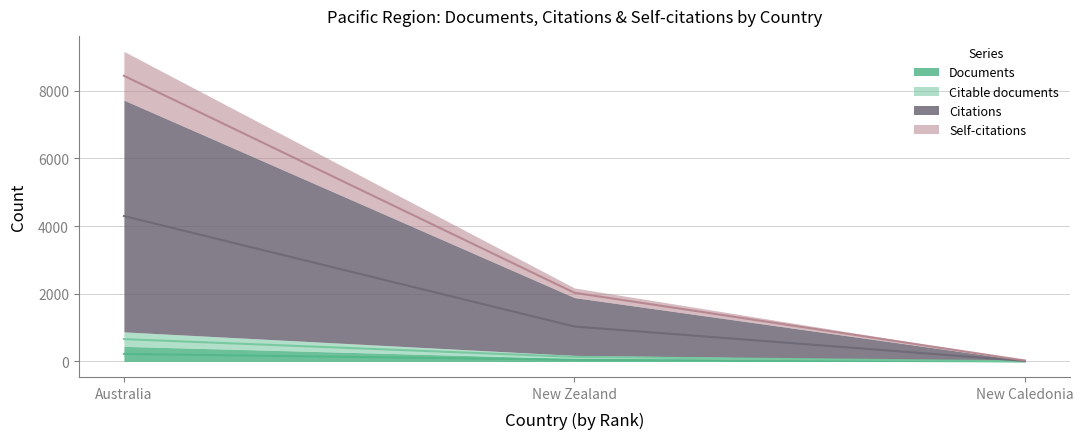

What position from the left is New Zealand?

2